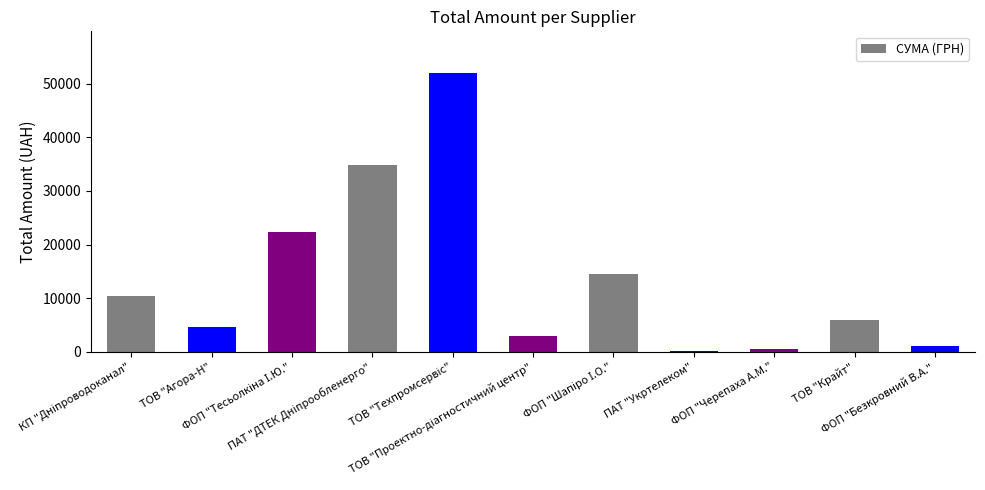

What is the sum of all values?

149829.7